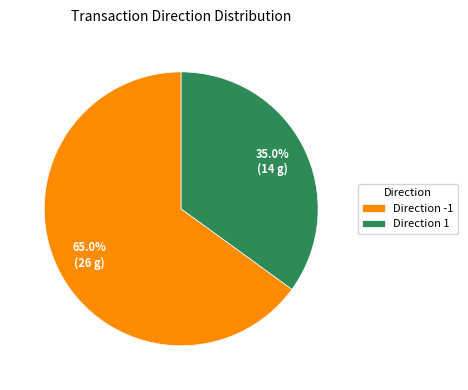

Which category accounts for the majority?

Direction -1